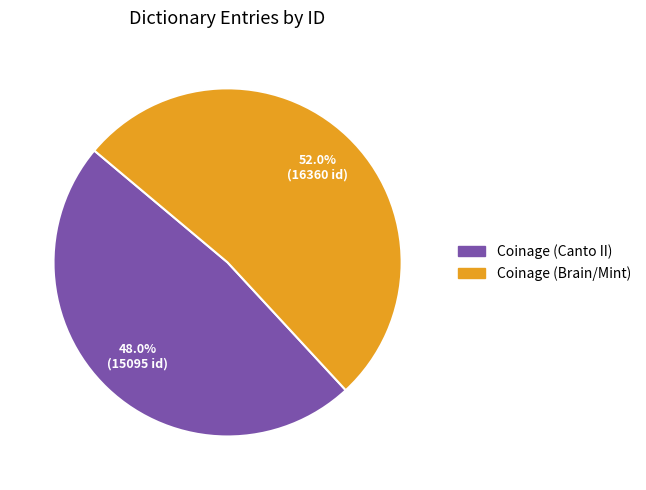

What percentage is the Coinage (Brain/Mint) slice, to the nearest percent?

52%